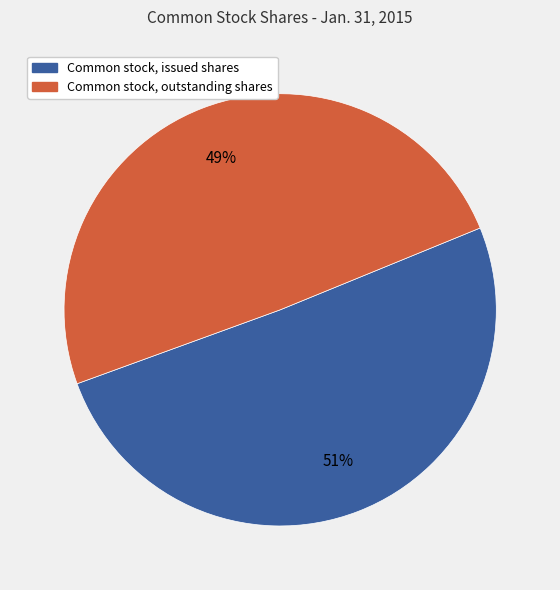

To the nearest percent, what is the combined percentage of Common stock, issued shares and Common stock, outstanding shares?

100%